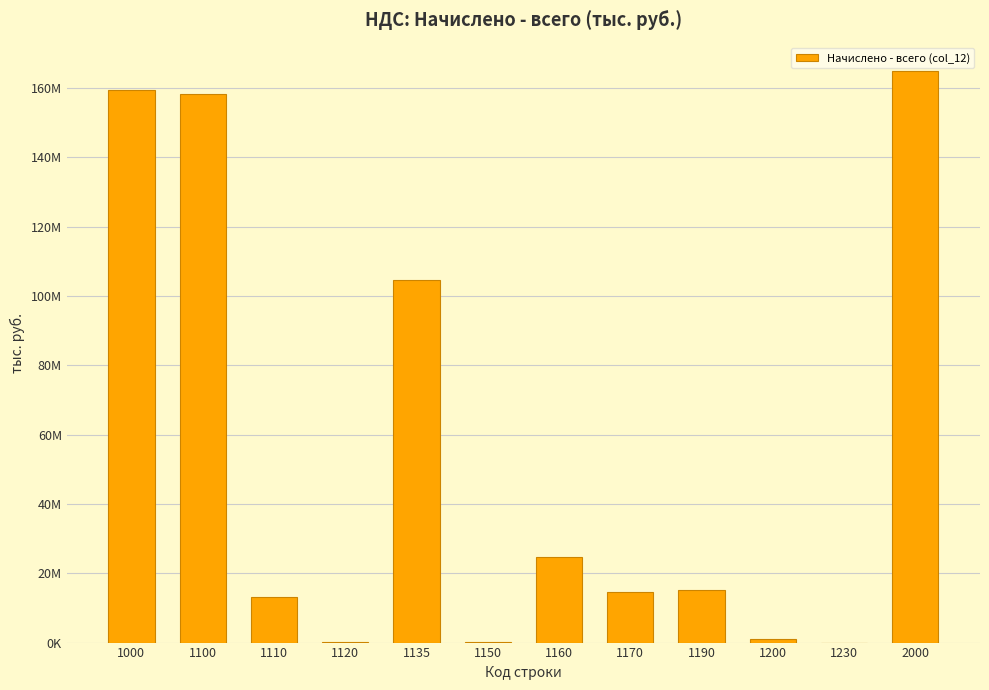

Read the value at 1200.

1114903